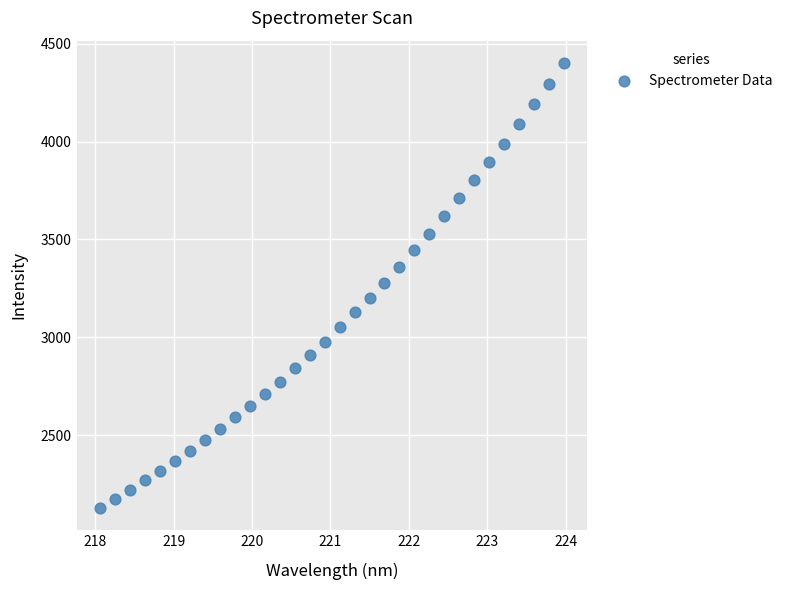

What is the range of Y values (max minus min)?

2274.0